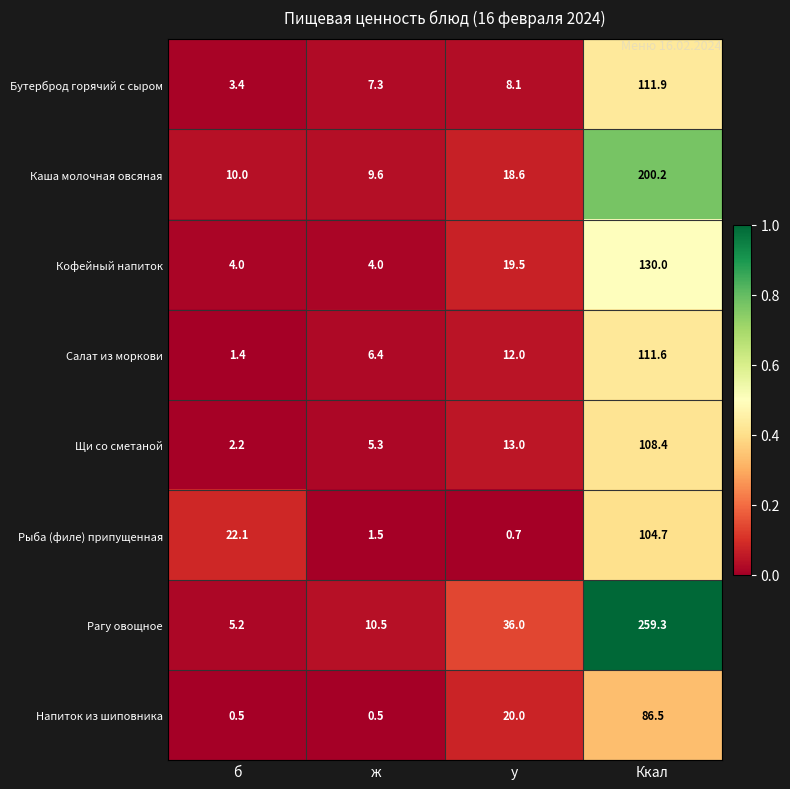

Rank the series by their maximum value, from highest to lowest.

Рагу овощное, Каша молочная овсяная, Кофейный напиток, Бутерброд горячий с сыром, Салат из моркови, Щи со сметаной, Рыба (филе) припущенная, Напиток из шиповника